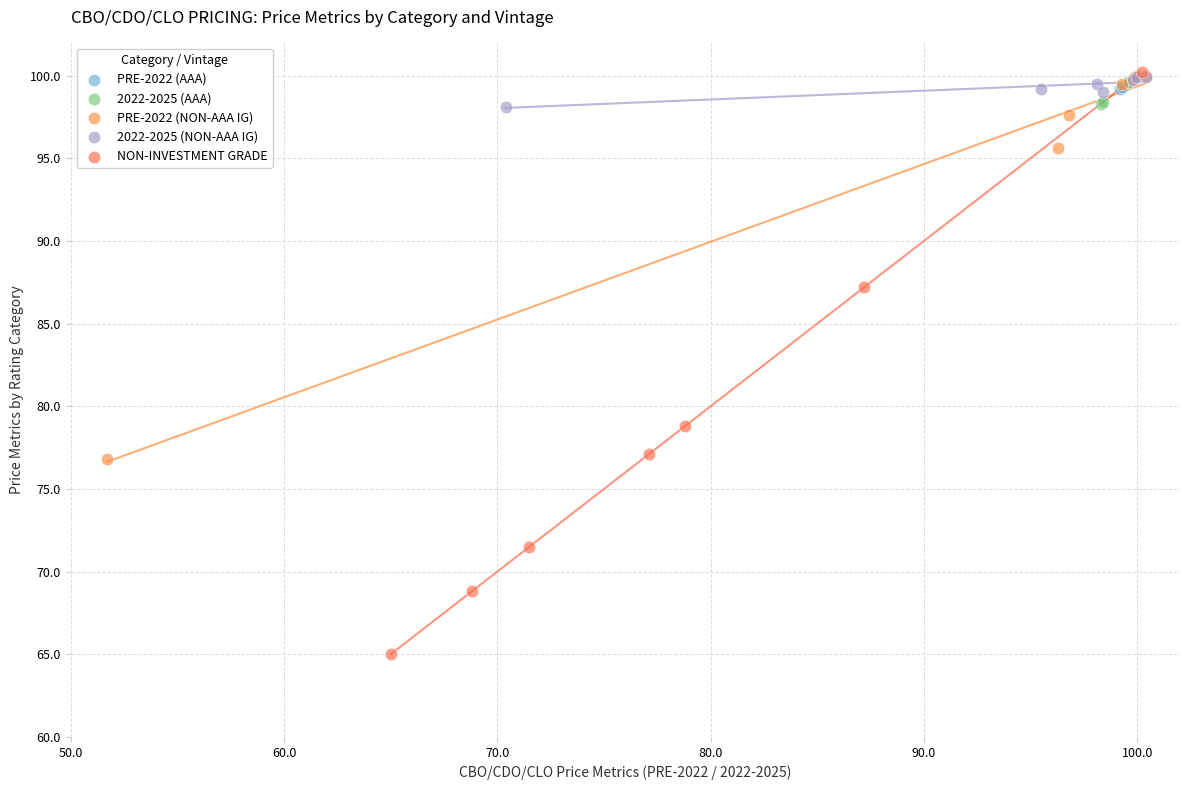

Which series has the widest spread of Y values?

NON-INVESTMENT GRADE